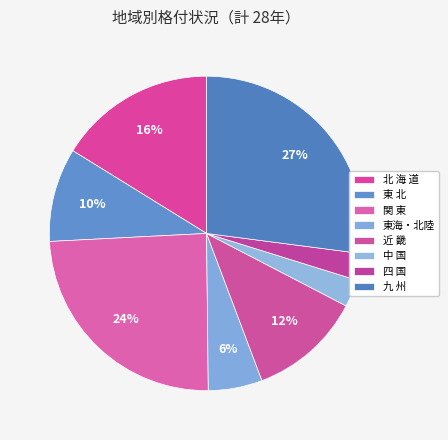

Combined, what portion of the pie is 関 東 and 近 畿?

36.0%